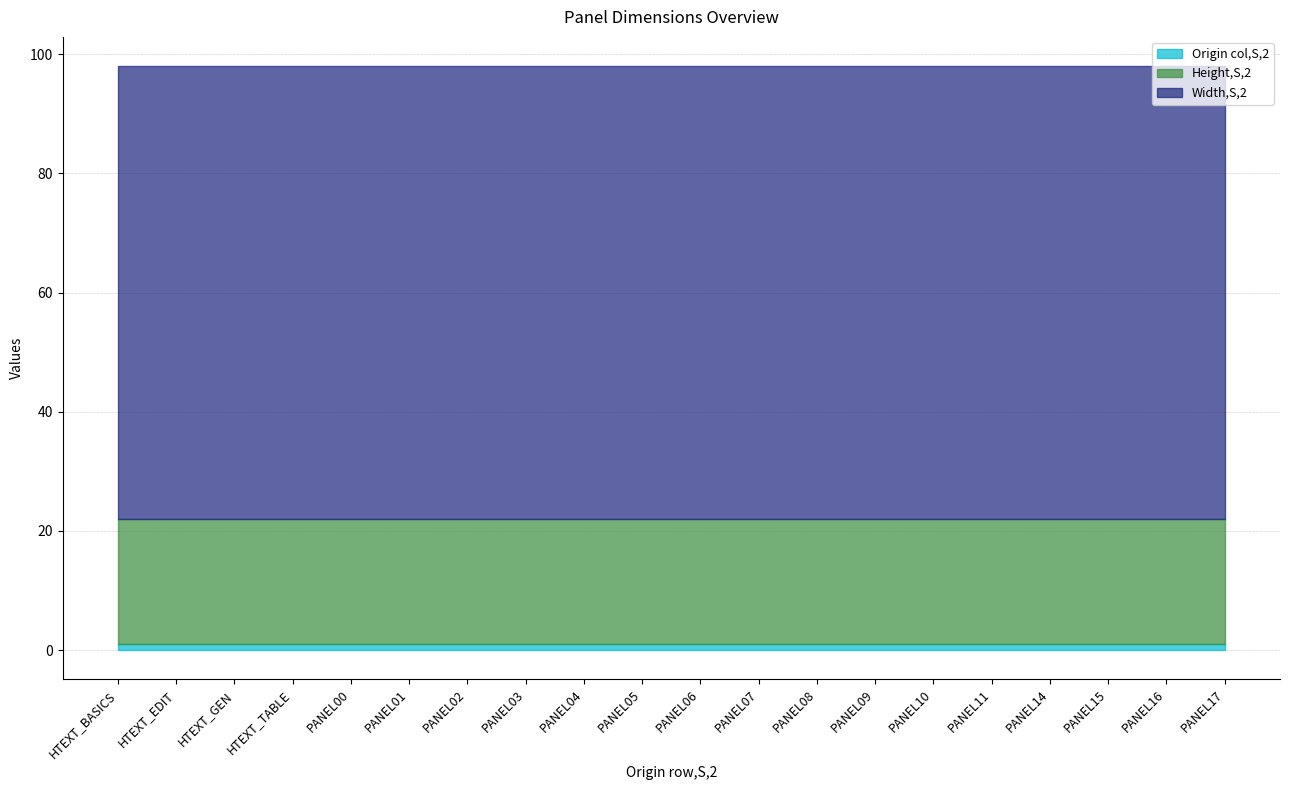

True or false: Origin col,S,2 and Width,S,2 cross at least once.

False